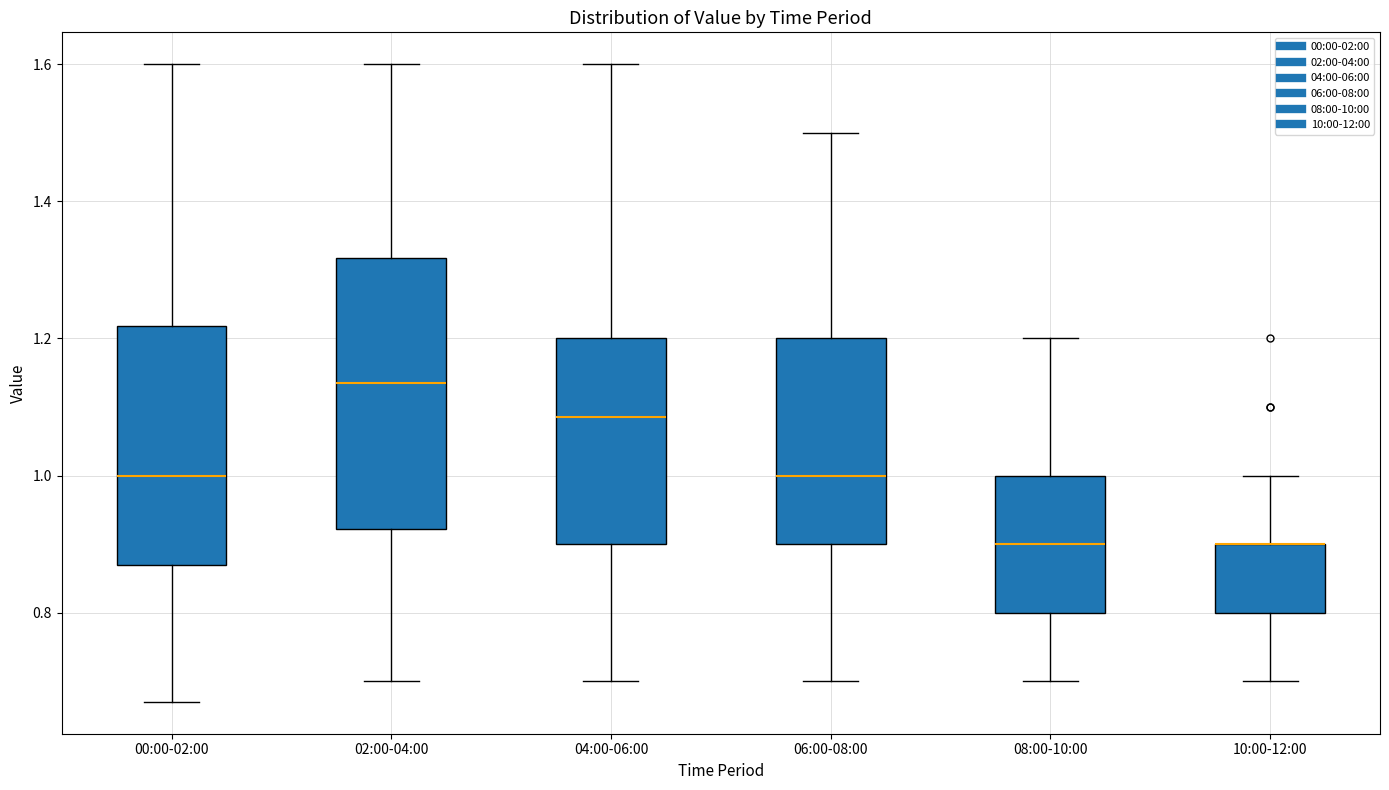

Where does the upper whisker of the box for 06:00-08:00 end on the y-axis? The values are not printed on the chart, so give them approximately, as read against the axis.

1.50